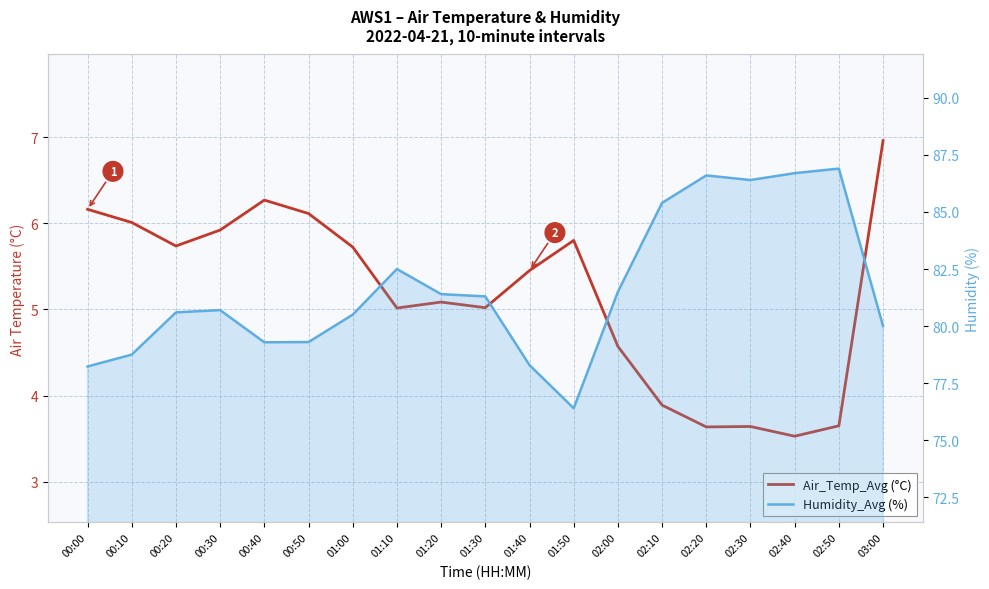

The Air_Temp_Avg series shows 5.0 at 01:10. True or false?

True